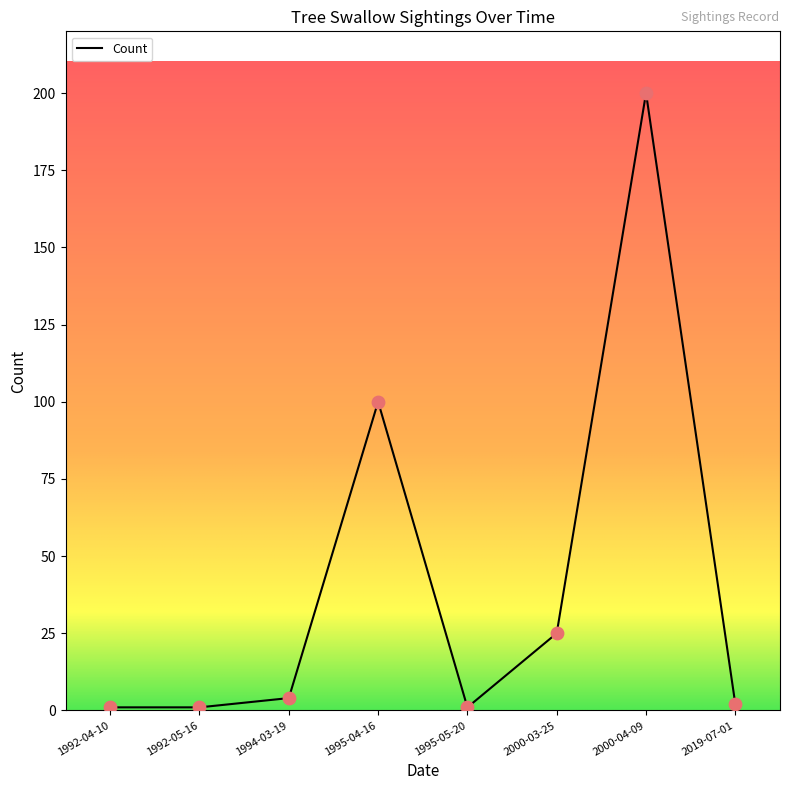

What is the ratio of the value at 2019-07-01 to the value at 1992-05-16?

2.0